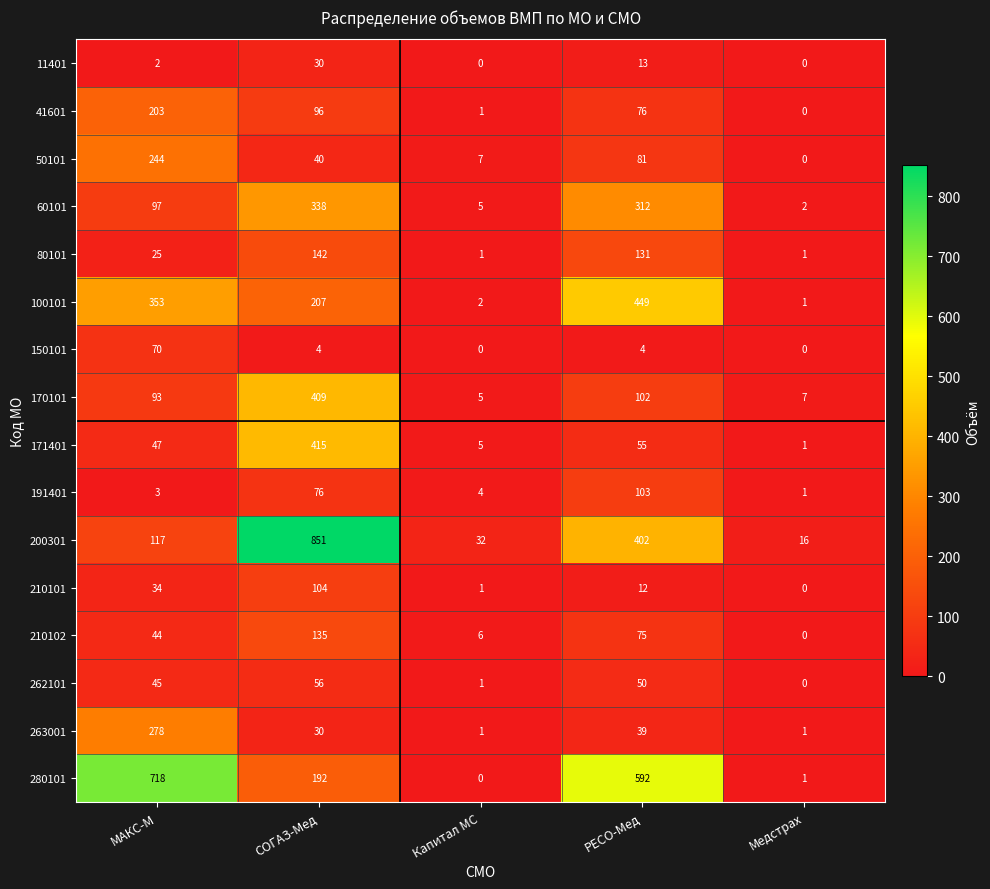

Is it true that 171401 equals 2 at Капитал МС?

False